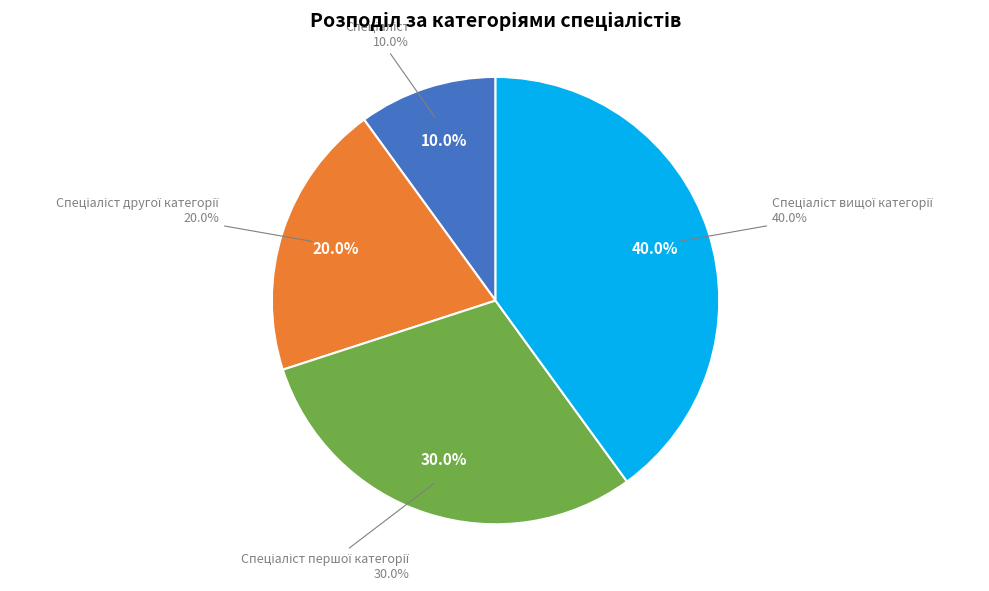

What is the ratio of the value at Спеціаліст другої категорії to the value at Спеціаліст вищої категорії?

0.5